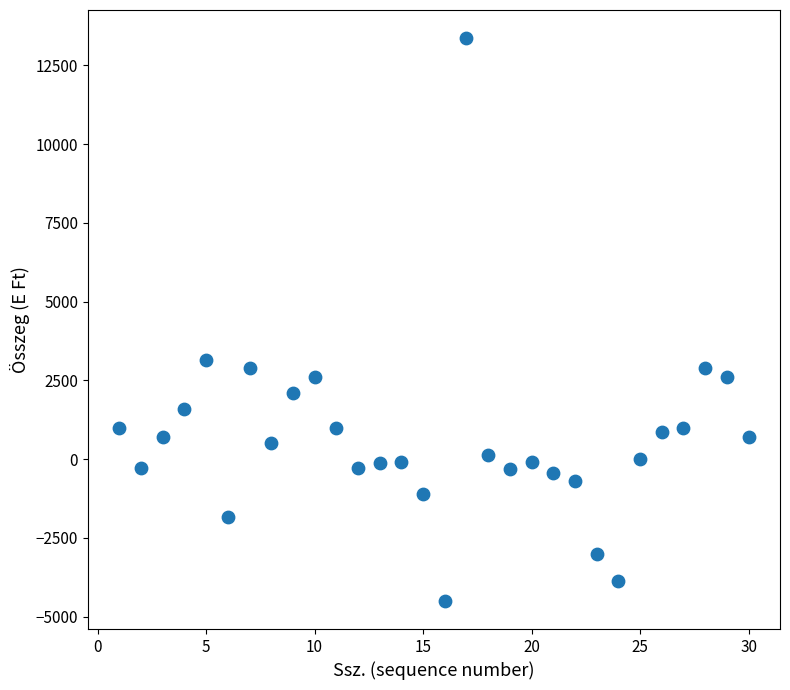

What is the range of X values (max minus min)?

29